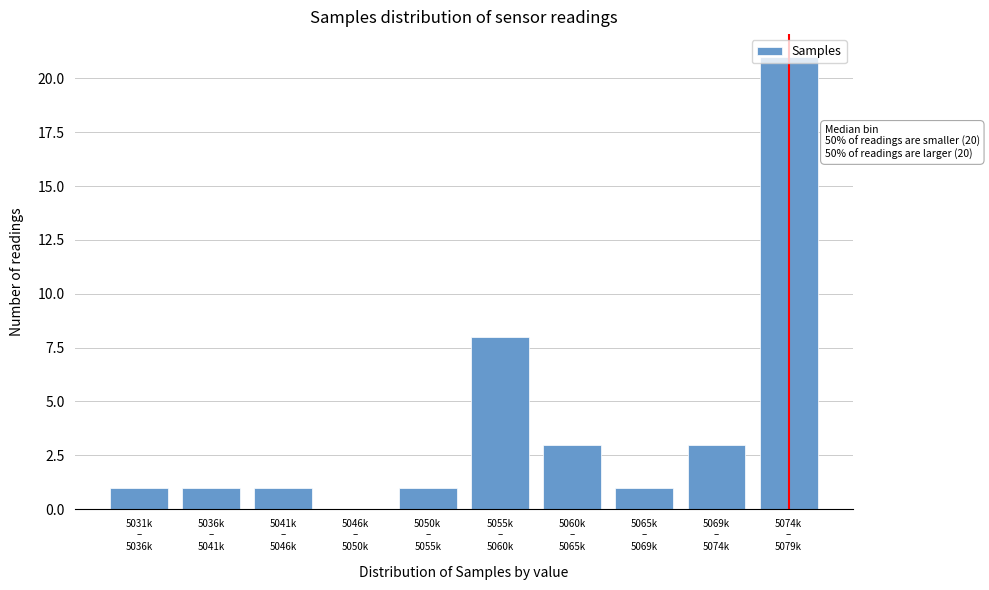

What is the maximum value shown in the chart?

21